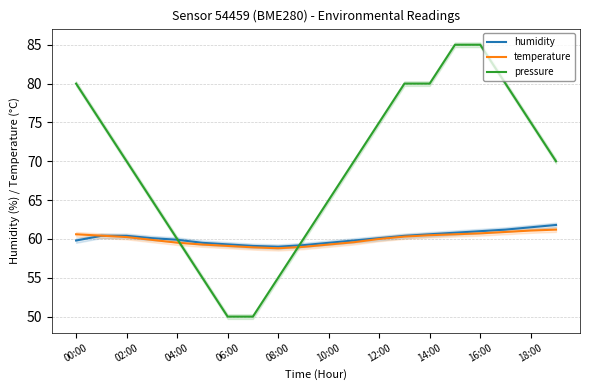

Reading left to right, extract all data points from this chart.

humidity: 59.8	60.4	60.4	60.1	59.9	59.5	59.3	59.1	59.0	59.2	59.5	59.8	60.1	60.4	60.6	60.8	61.0	61.2	61.5	61.8
temperature: 60.6	60.4	60.2	59.9	59.5	59.3	59.1	58.9	58.8	59.0	59.3	59.6	60.0	60.3	60.5	60.6	60.7	60.9	61.1	61.2
pressure: 80.0	75.0	70.0	65.0	60.0	55.0	50.0	50.0	55.0	60.0	65.0	70.0	75.0	80.0	80.0	85.0	85.0	80.0	75.0	70.0